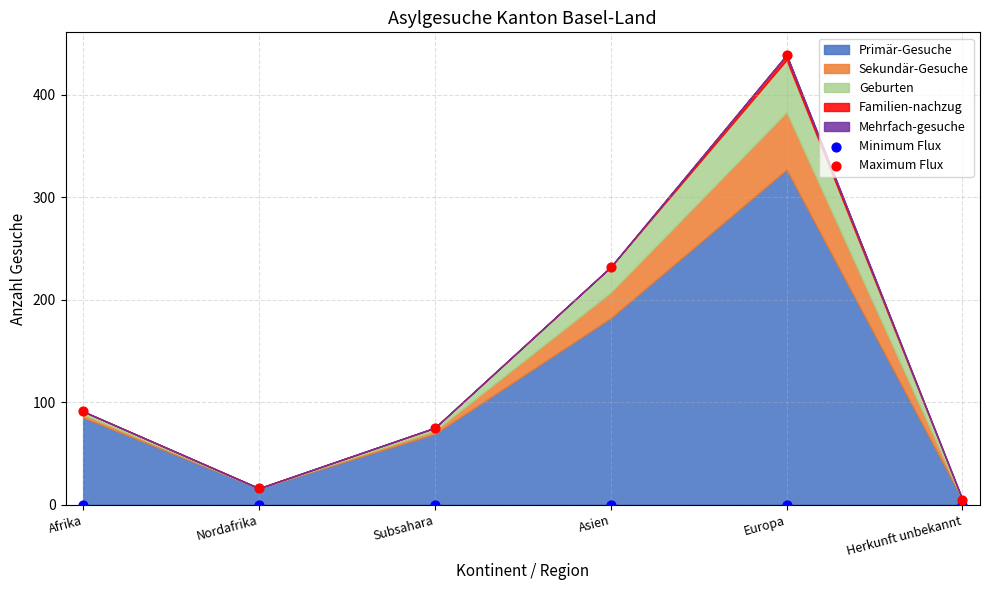

Which series reaches the maximum Y coordinate?

Maximum Flux